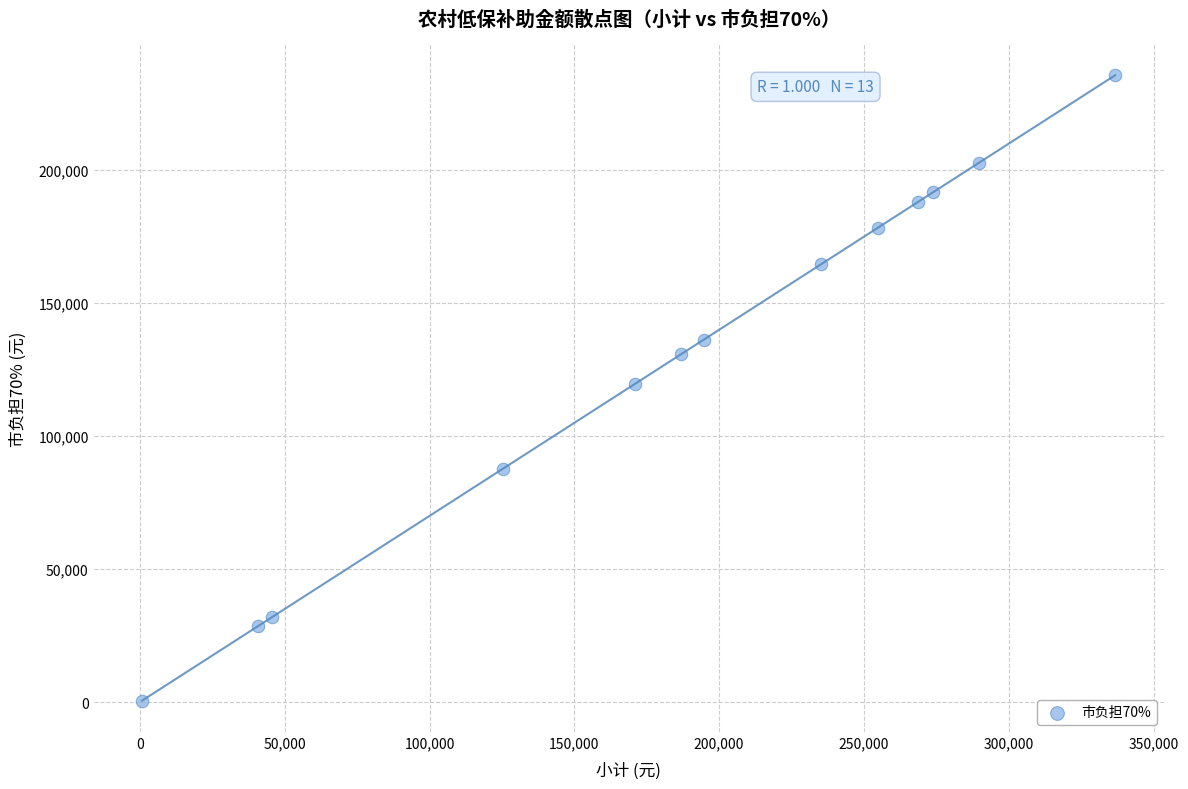

What is the range of Y values (max minus min)?

235202.8